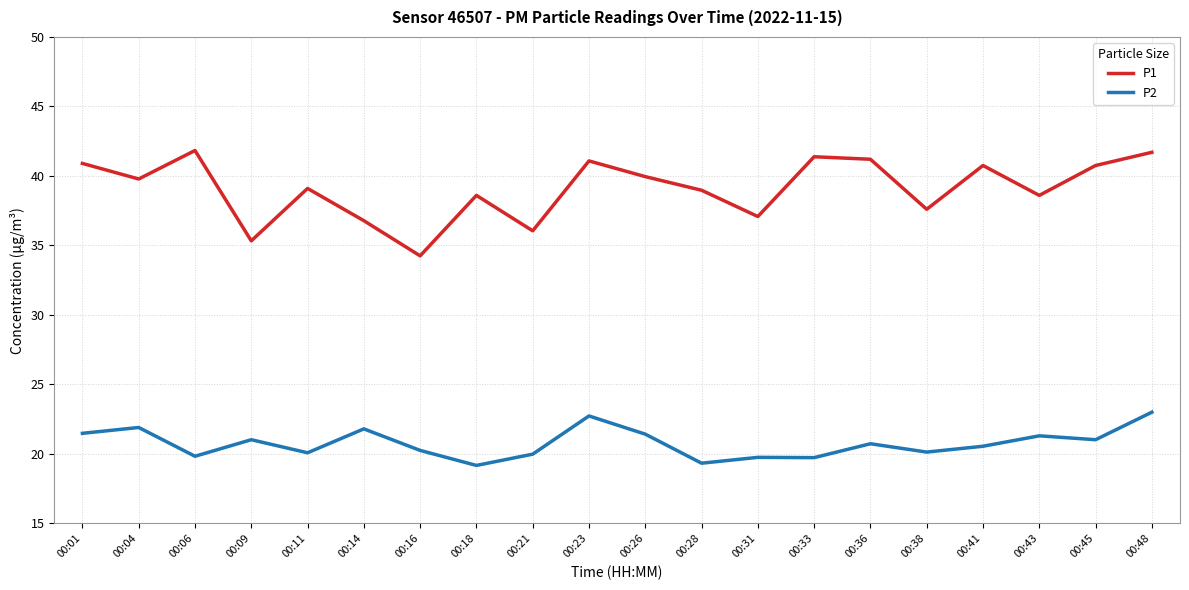

The P2 series shows 12.2 at 00:28. True or false?

False